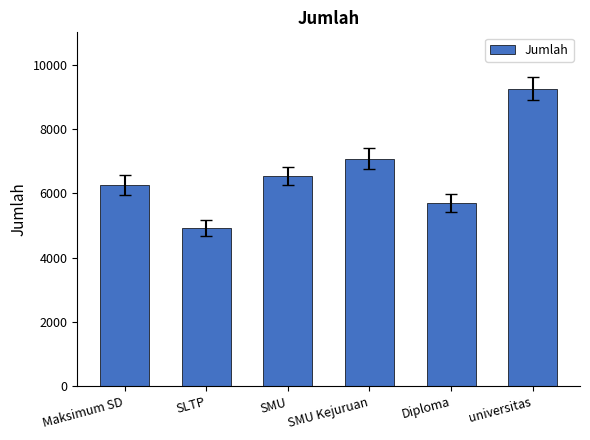

Count the number of categories in the chart.

6